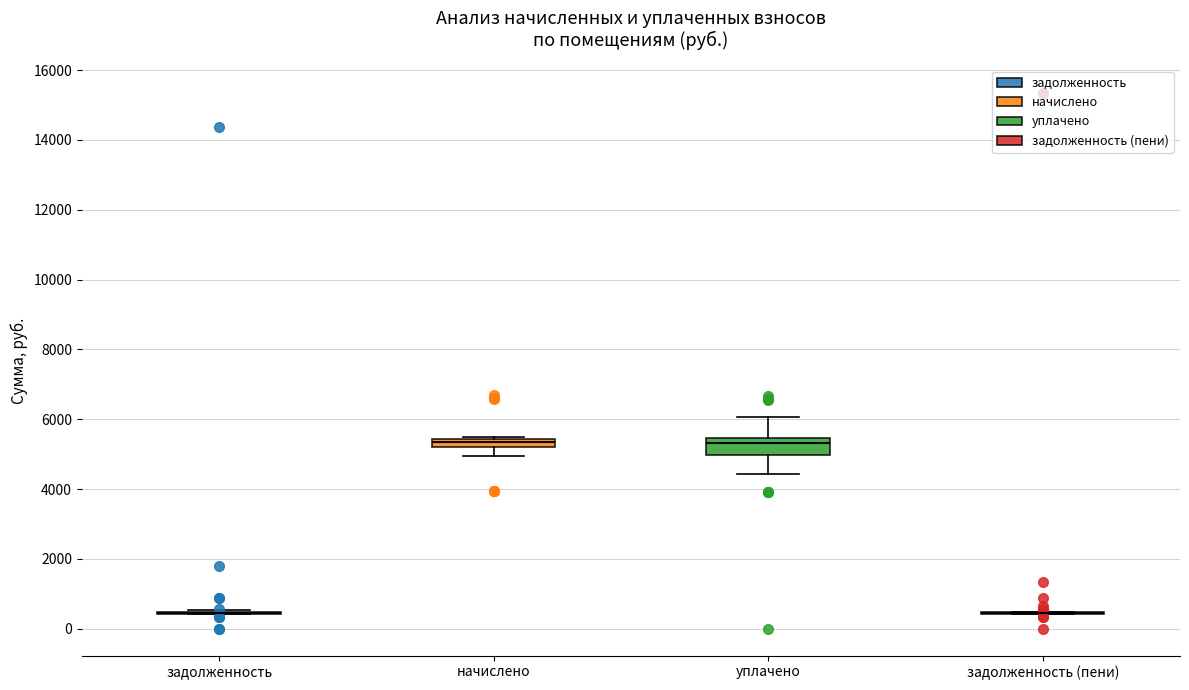

Comparing the boxes themselves (not the whiskers), which one is the tallest?

уплачено